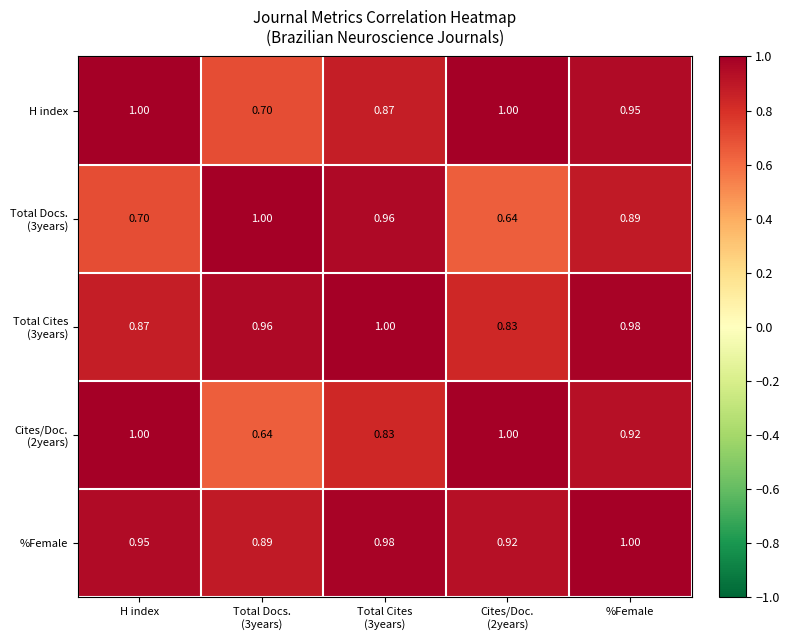

At which category is the sum across all series the highest?

%Female